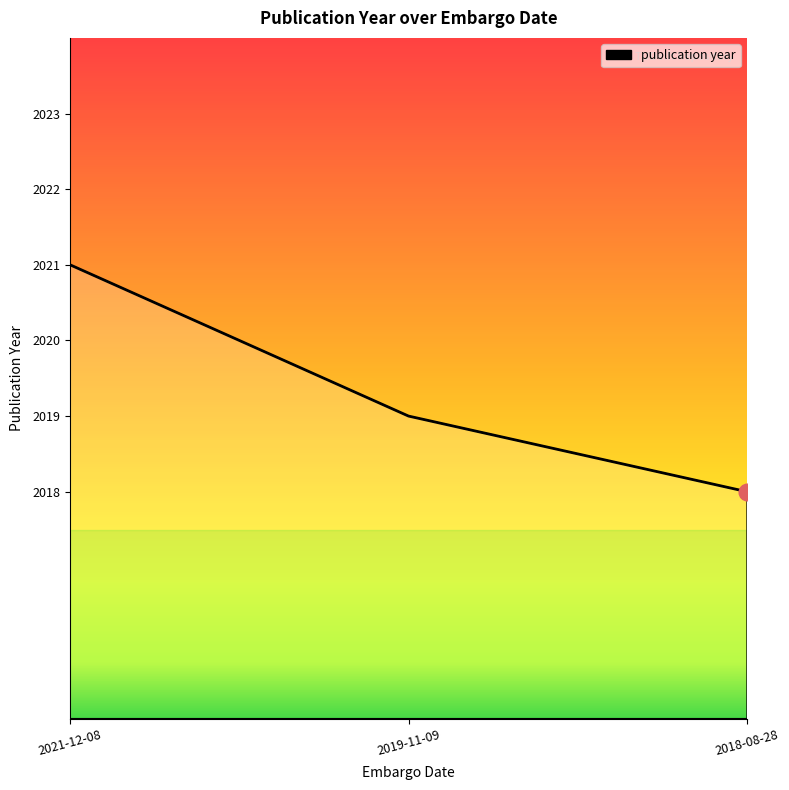

Does the chart have visible grid lines?

No